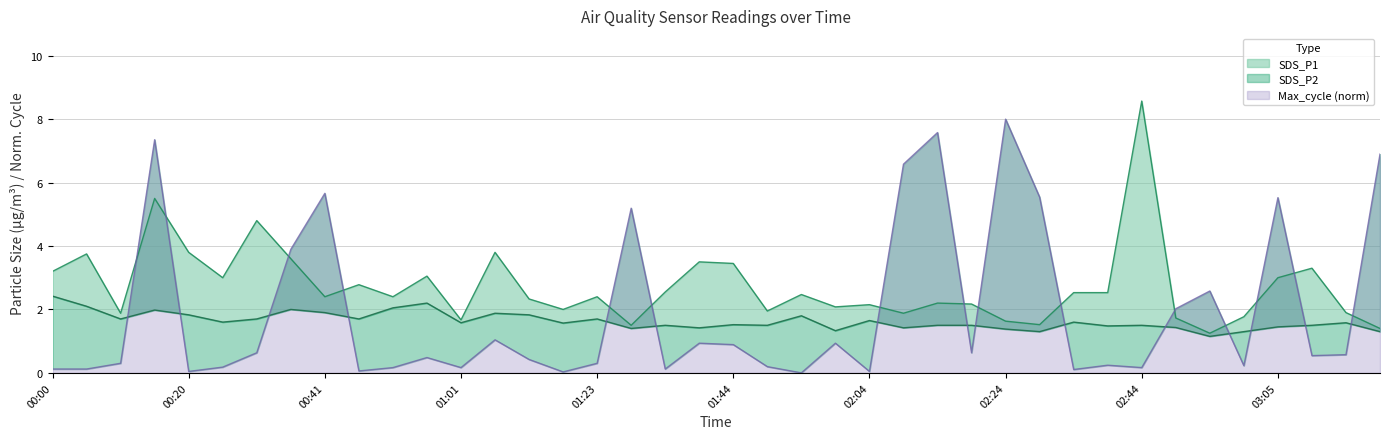

Which series has the widest spread of values?

Max_cycle